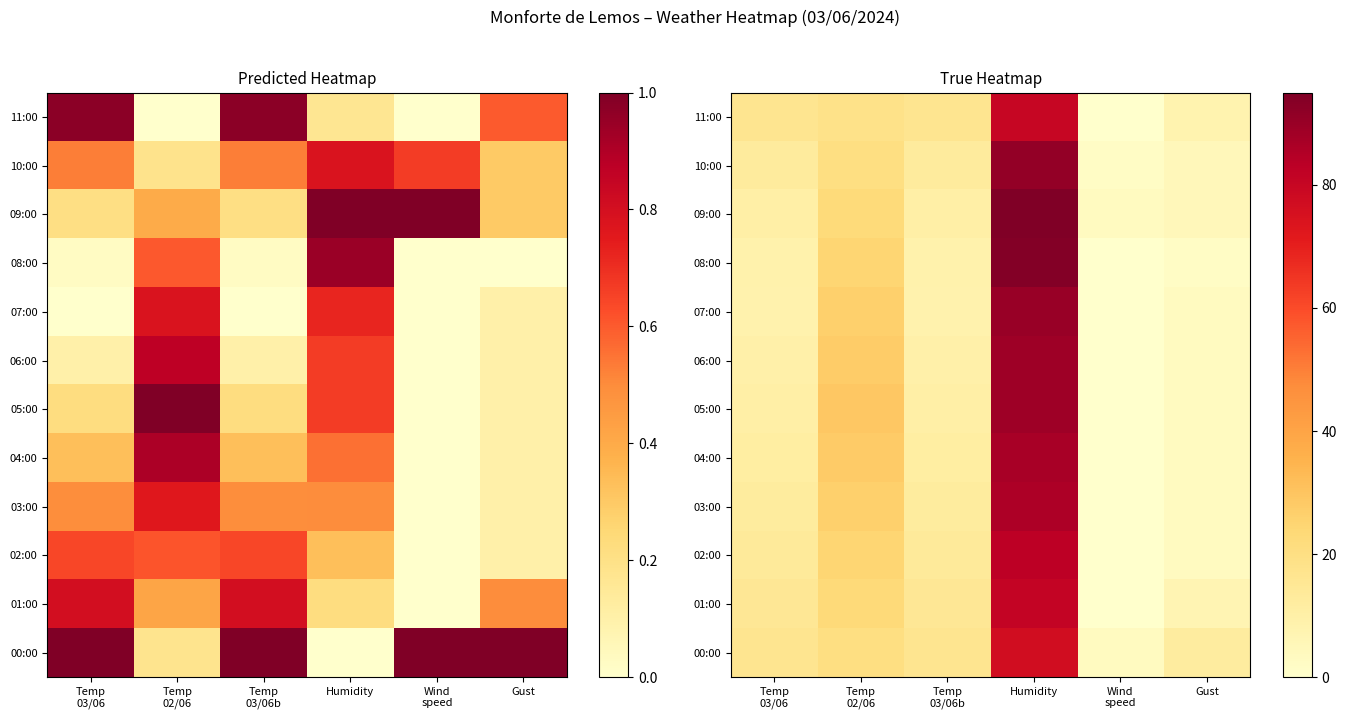

Is the value of 00:00 at Temp 03/06 greater than the value of 09:00 at Temp 03/06b?

Yes